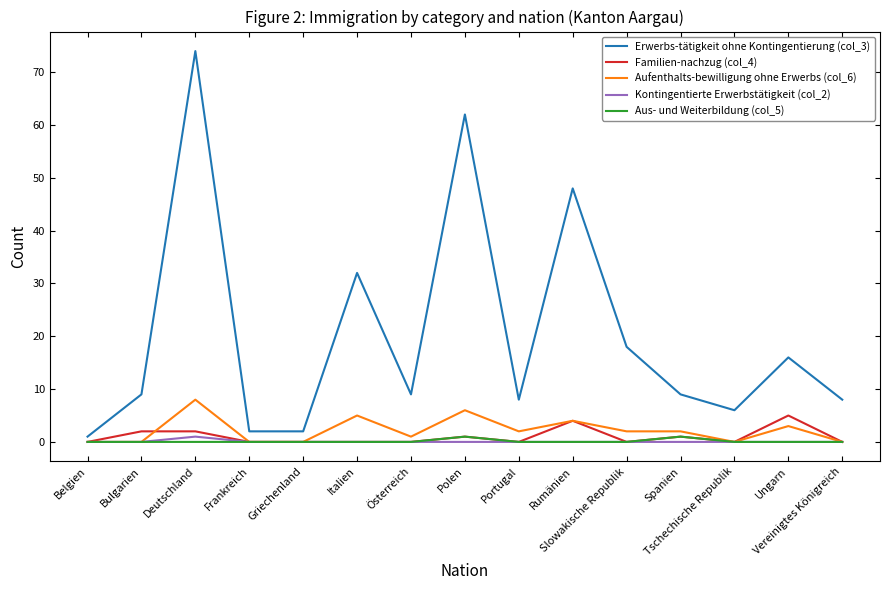

True or false: Erwerbs-tätigkeit ohne Kontingentierung (col_3) and Aufenthalts-bewilligung ohne Erwerbs (col_6) intersect in this chart.

False